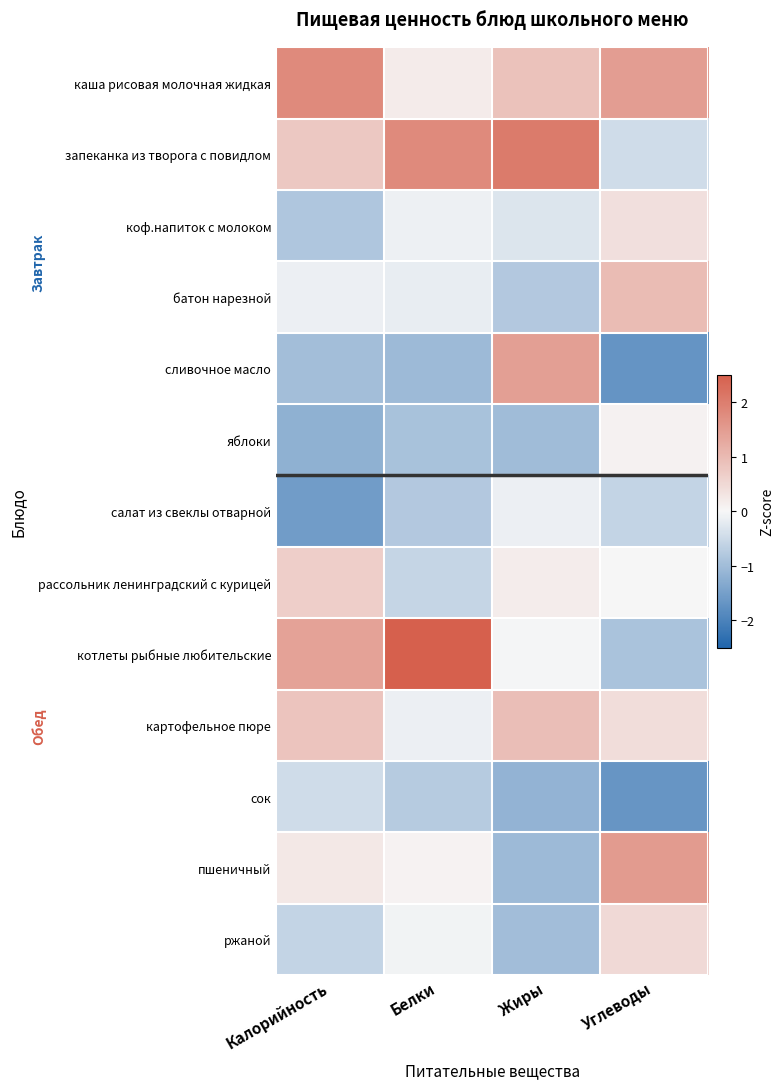

Rank the series at Жиры from lowest to highest value.

сок, пшеничный, яблоки, ржаной, батон нарезной, коф.напиток с молоком, салат из свеклы отварной, котлеты рыбные любительские, рассольник ленинградский с курицей, каша рисовая молочная жидкая, картофельное пюре, сливочное масло, запеканка из творога с повидлом